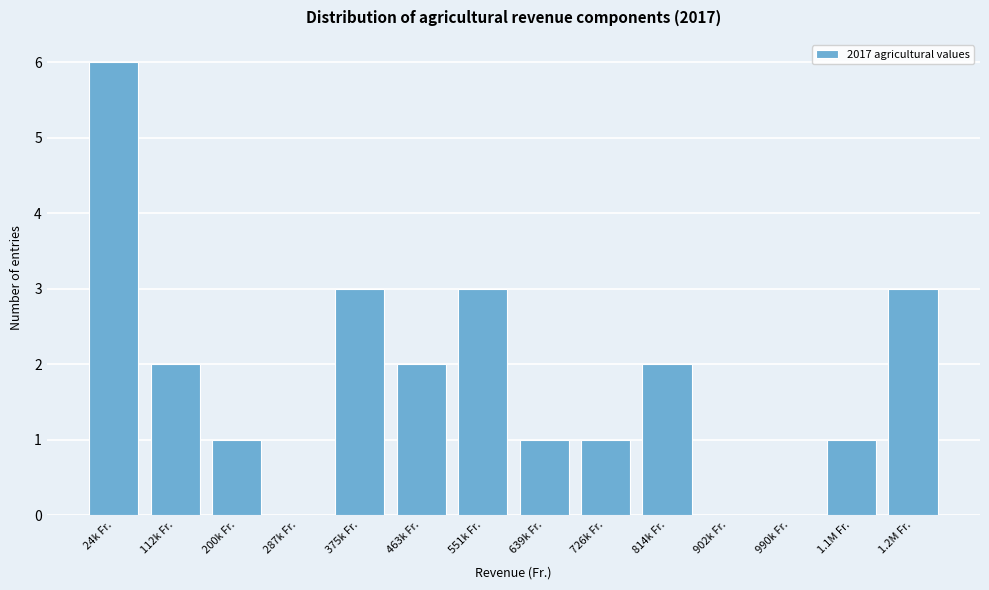

Reading left to right, extract all data points from this chart.

24k Fr.=6	112k Fr.=2	200k Fr.=1	287k Fr.=0	375k Fr.=3	463k Fr.=2	551k Fr.=3	639k Fr.=1	726k Fr.=1	814k Fr.=2	902k Fr.=0	990k Fr.=0	1.1M Fr.=1	1.2M Fr.=3